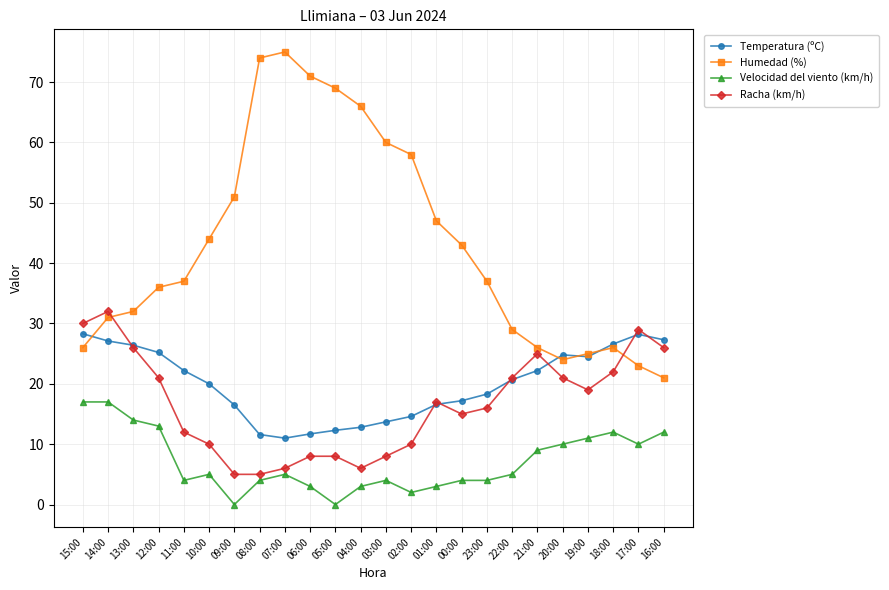

How many distinct data groups are displayed?

4